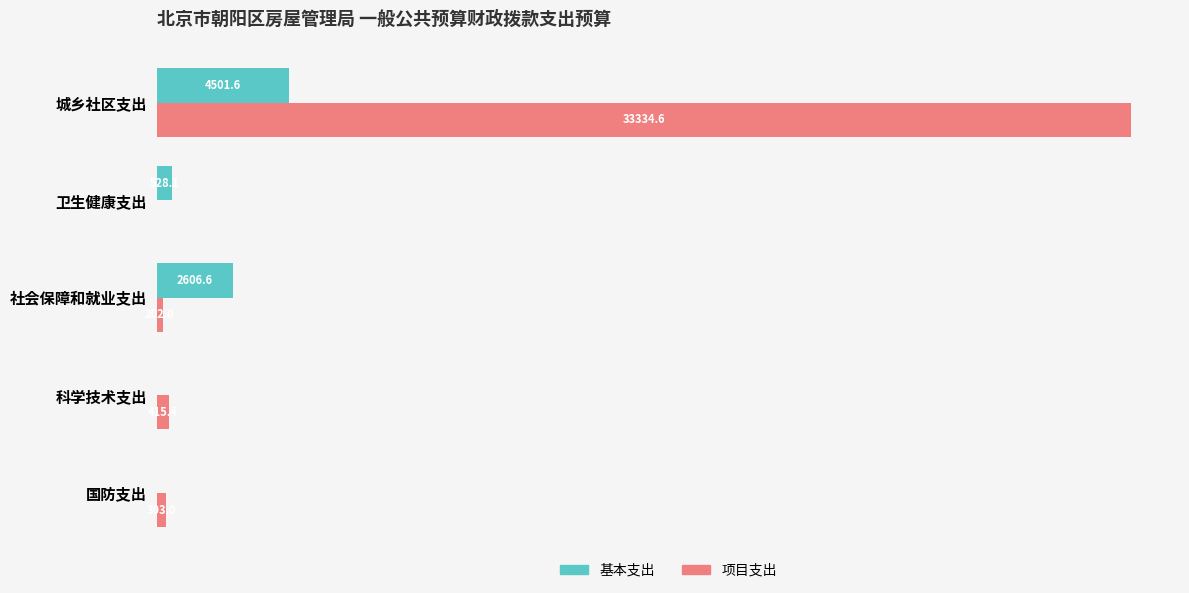

Where is 基本支出 nearest to the value 2250?

社会保障和就业支出